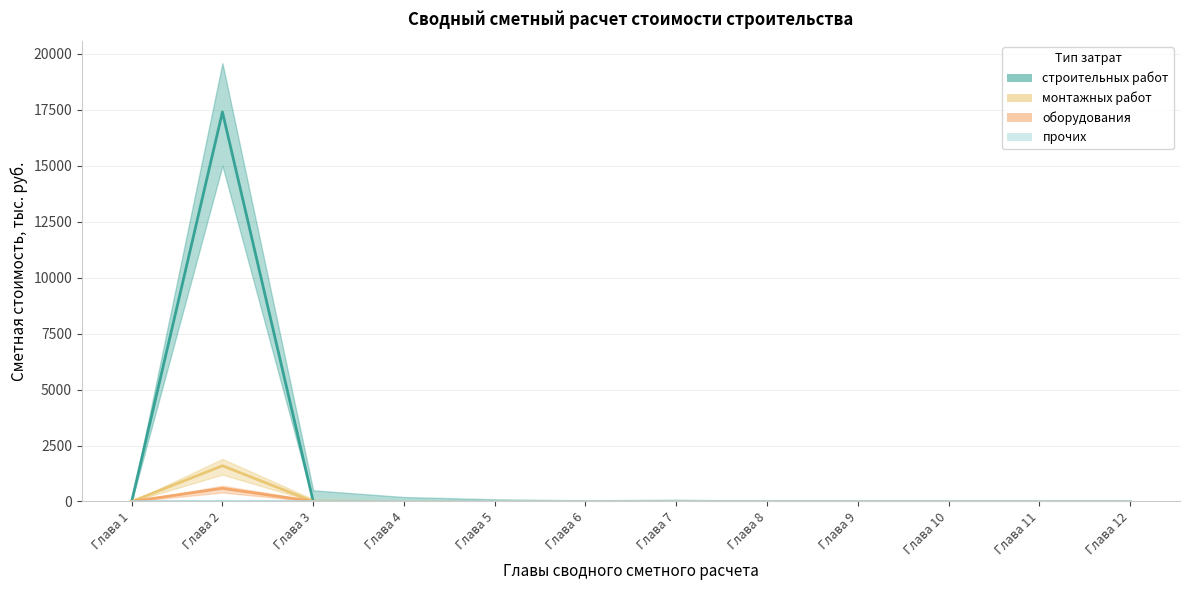

The прочих series shows 0.0 at Глава 4. True or false?

True